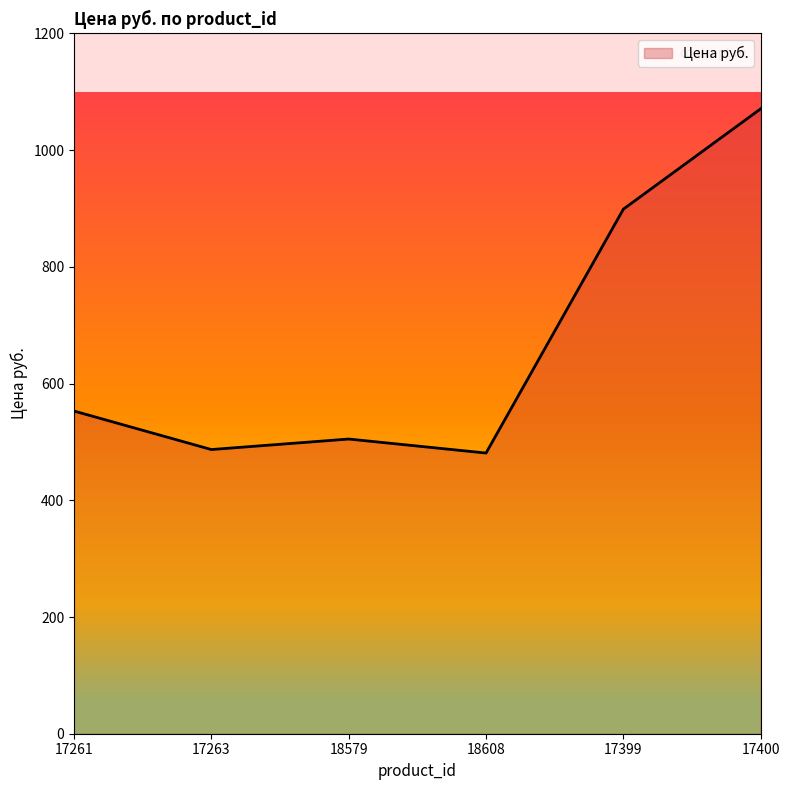

What is the sum of all values?

3996